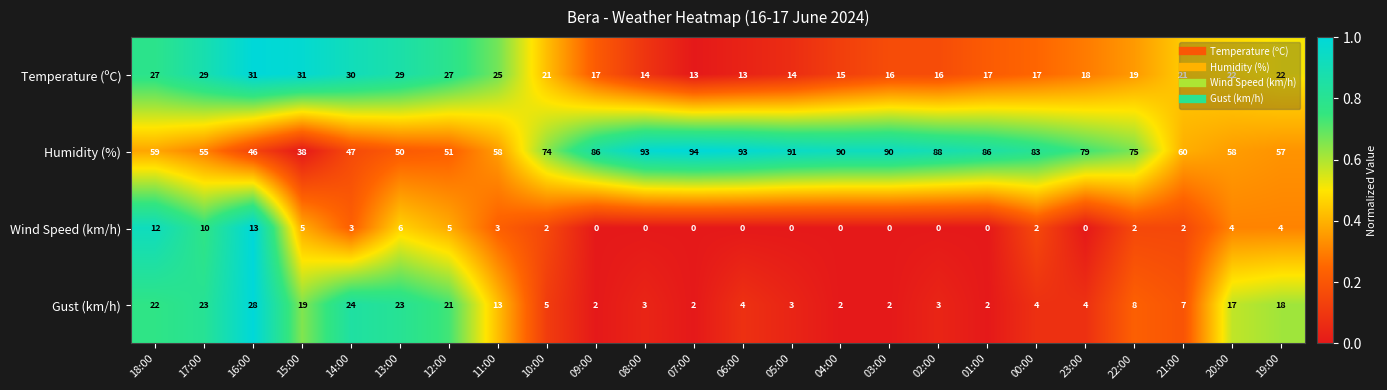

Rank the series by their maximum value, from highest to lowest.

Humidity (%), Temperature (ºC), Gust (km/h), Wind Speed (km/h)